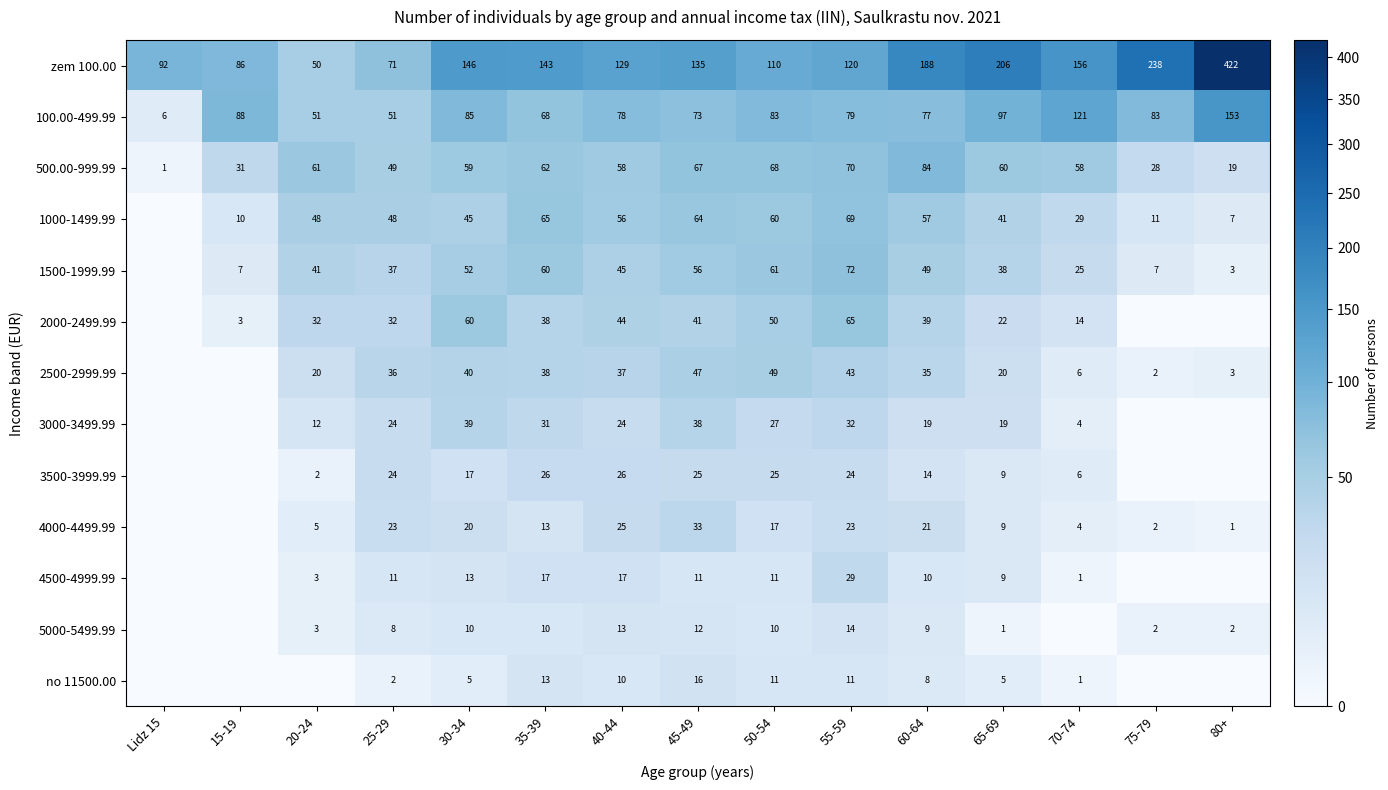

Is the value of 3000-3499.99 at 55-59 greater than the value of 5000-5499.99 at 45-49?

Yes